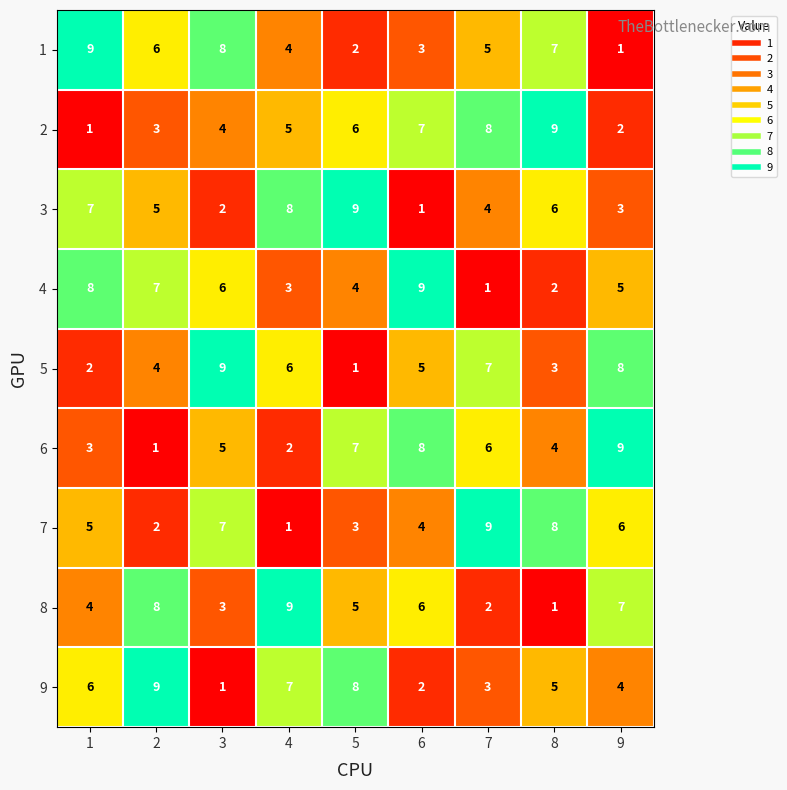

Is it true that 5 equals 4 at 2?

True